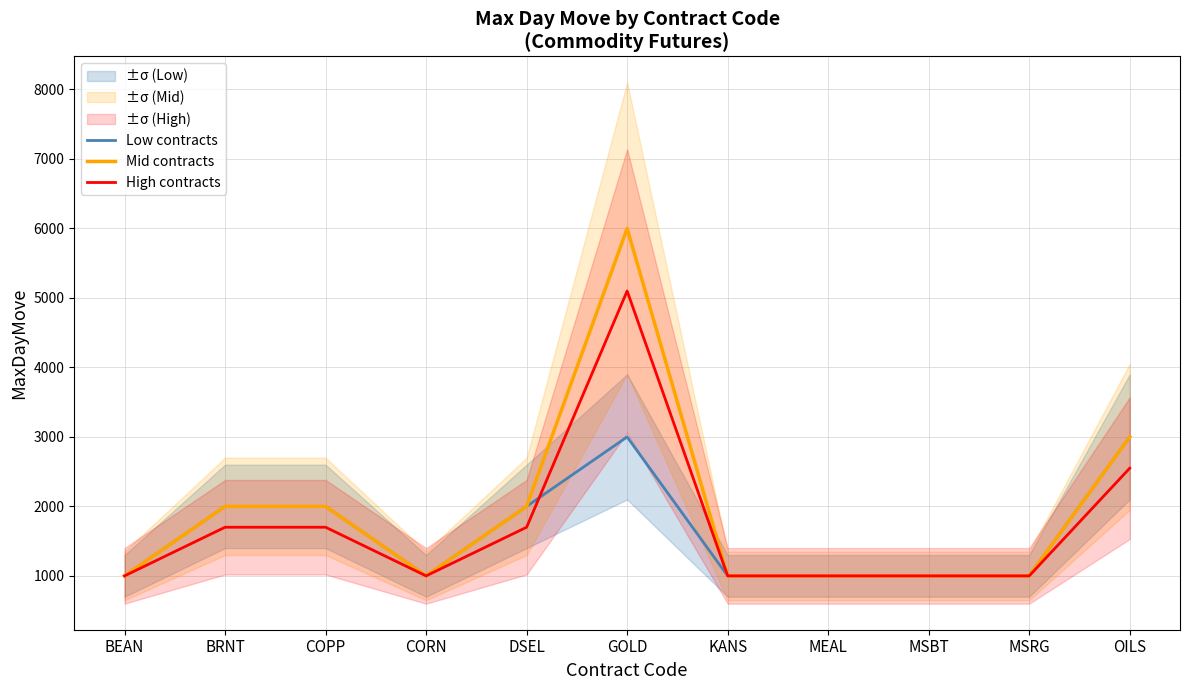

Rank the series at BEAN from highest to lowest value.

Low contracts, Mid contracts, High contracts